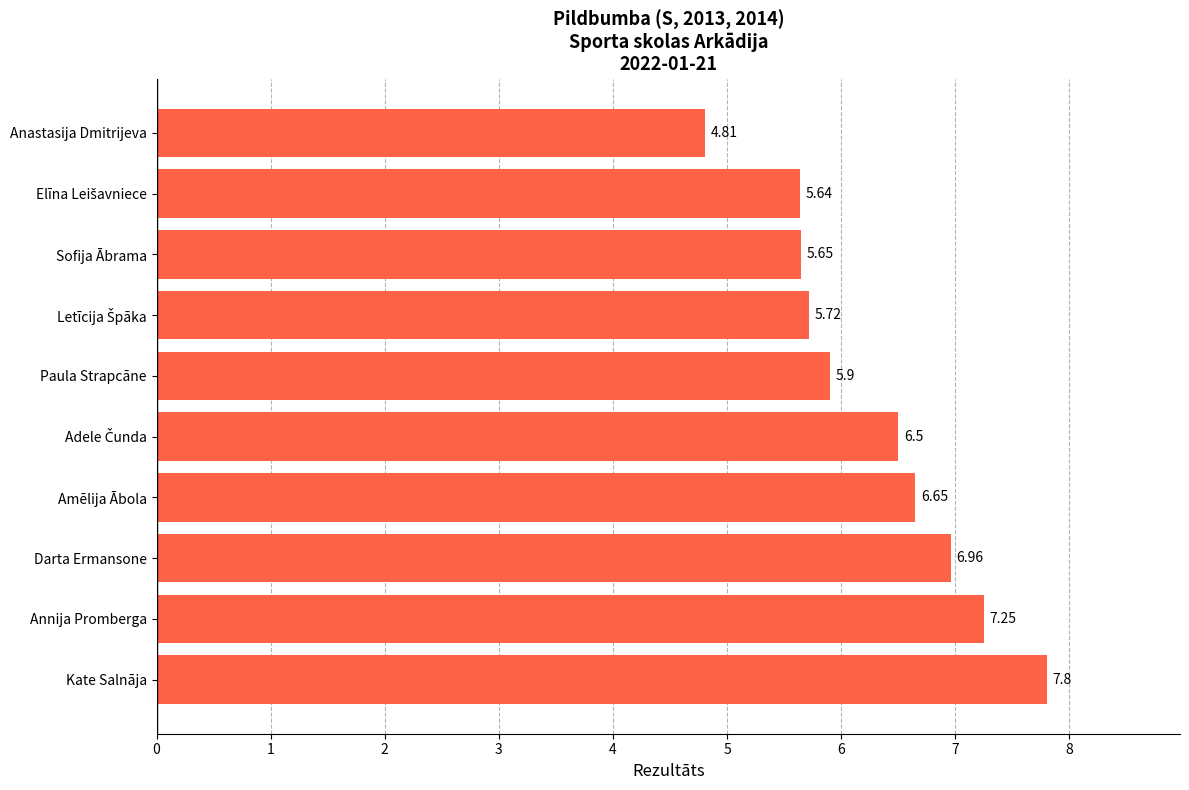

What is the ratio of the value at Amēlija Ābola to the value at Kate Salnāja?

0.9